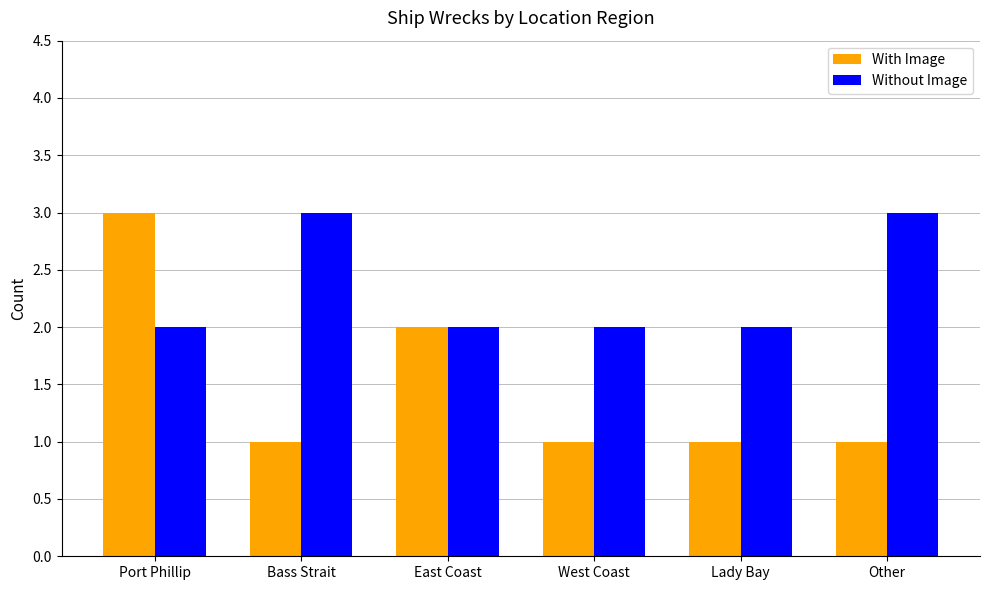

Read the With Image value at East Coast.

2